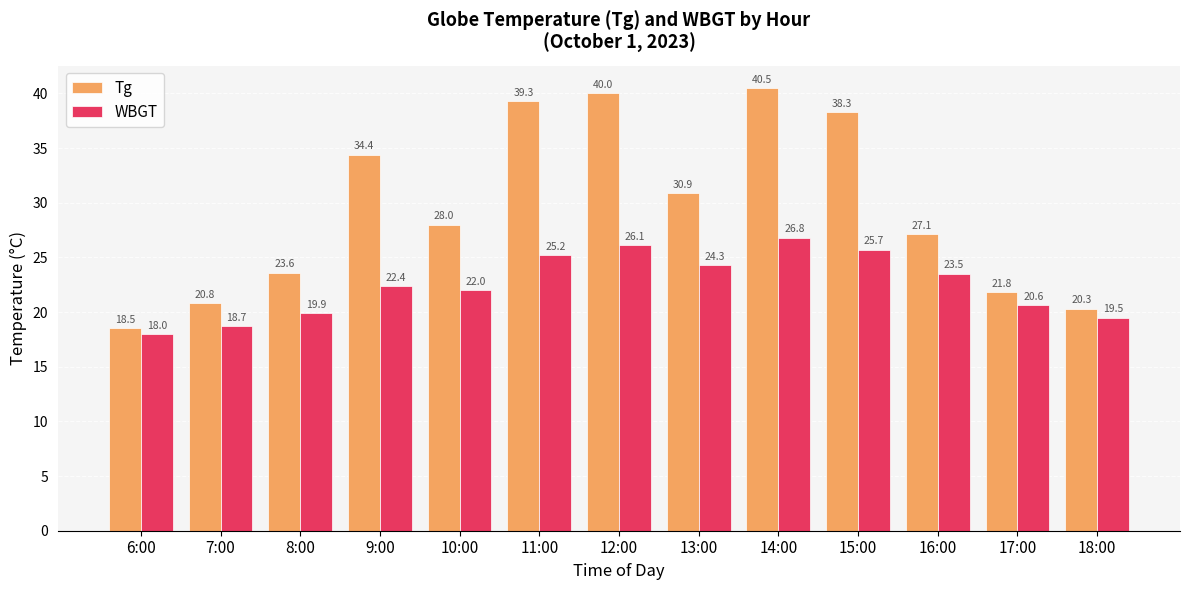

Reading right to left, list all the values displayed in this chart.

Tg: 18:00=20.3	17:00=21.8	16:00=27.1	15:00=38.3	14:00=40.5	13:00=30.9	12:00=40.0	11:00=39.3	10:00=28.0	9:00=34.4	8:00=23.6	7:00=20.8	6:00=18.5
WBGT: 18:00=19.5	17:00=20.6	16:00=23.5	15:00=25.7	14:00=26.8	13:00=24.3	12:00=26.1	11:00=25.2	10:00=22.0	9:00=22.4	8:00=19.9	7:00=18.7	6:00=18.0